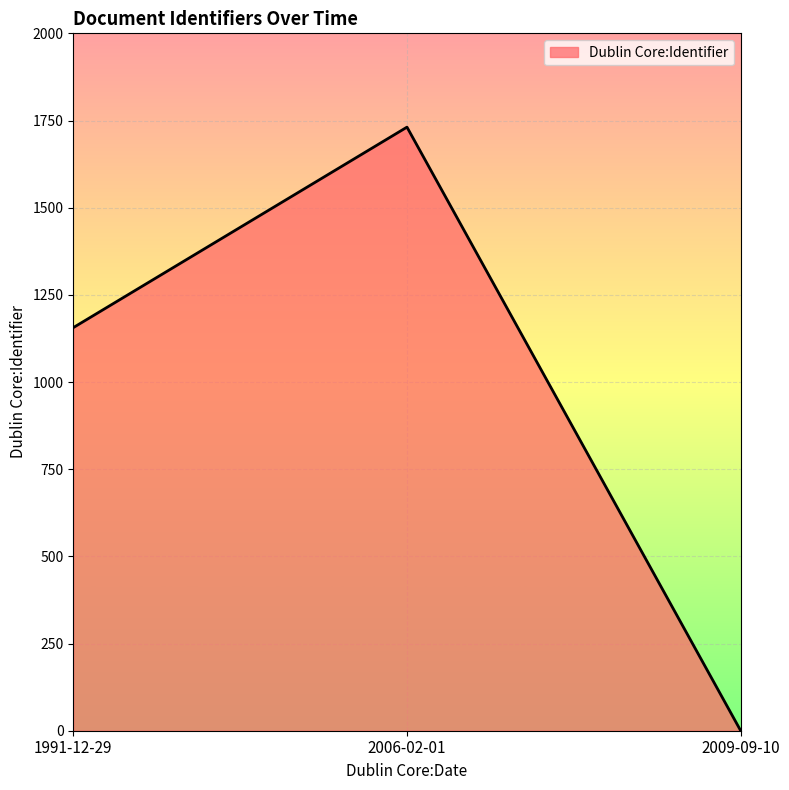

Which has a higher value, 1991-12-29 or 2006-02-01?

2006-02-01